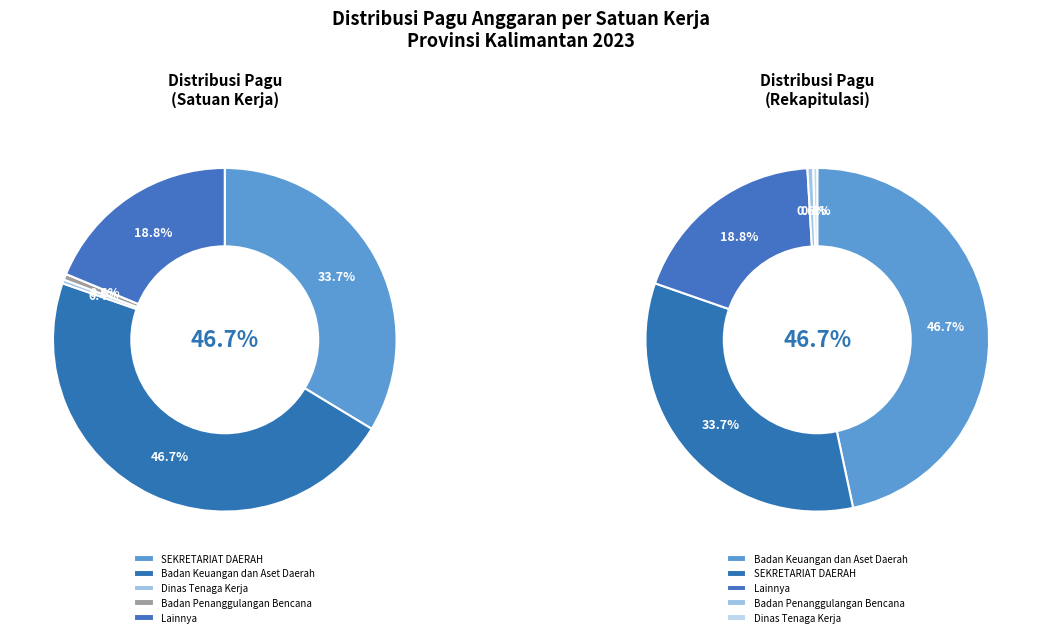

Does any single category account for the majority?

No